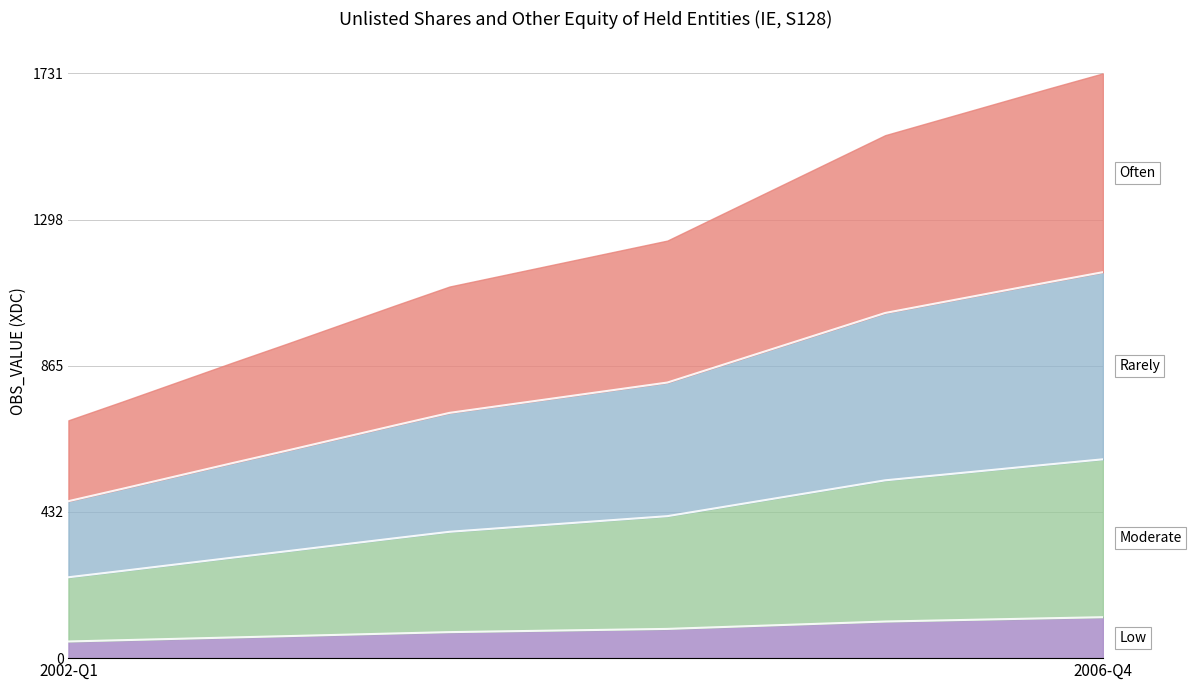

Reading left to right, what are all the values shown in this chart?

239.4	258.4	277.8	297.2	316.2	335.6	355.0	374.0	385.6	397.1	408.7	420.2	446.8	473.3	499.8	526.3	542.0	557.6	573.2	588.5